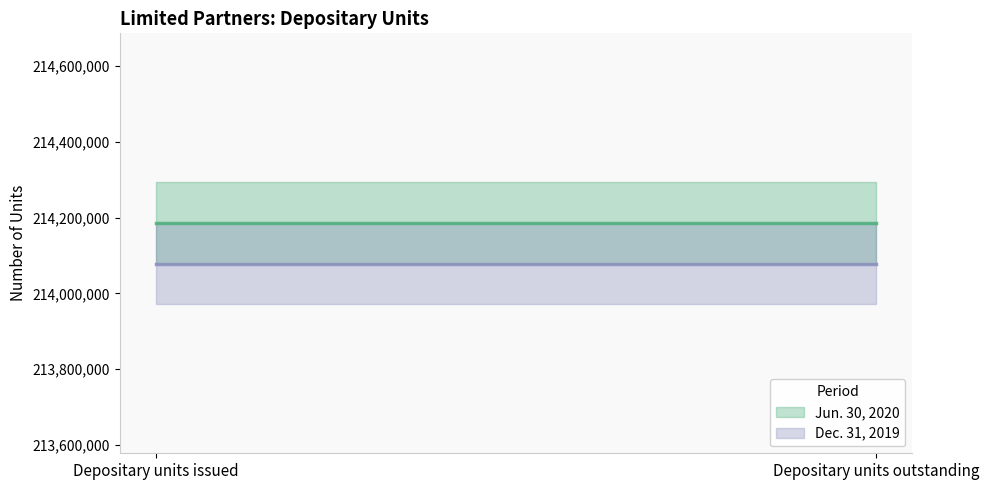

What is the minimum value shown in the chart?

214078558